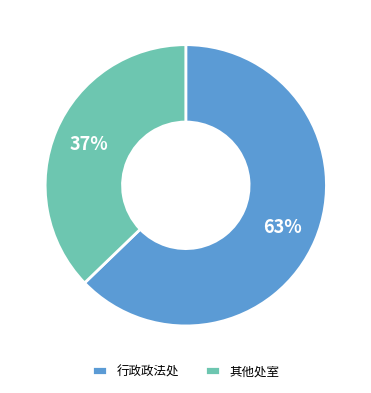

The 行政政法处 slice represents 63% of the pie. True or false?

True